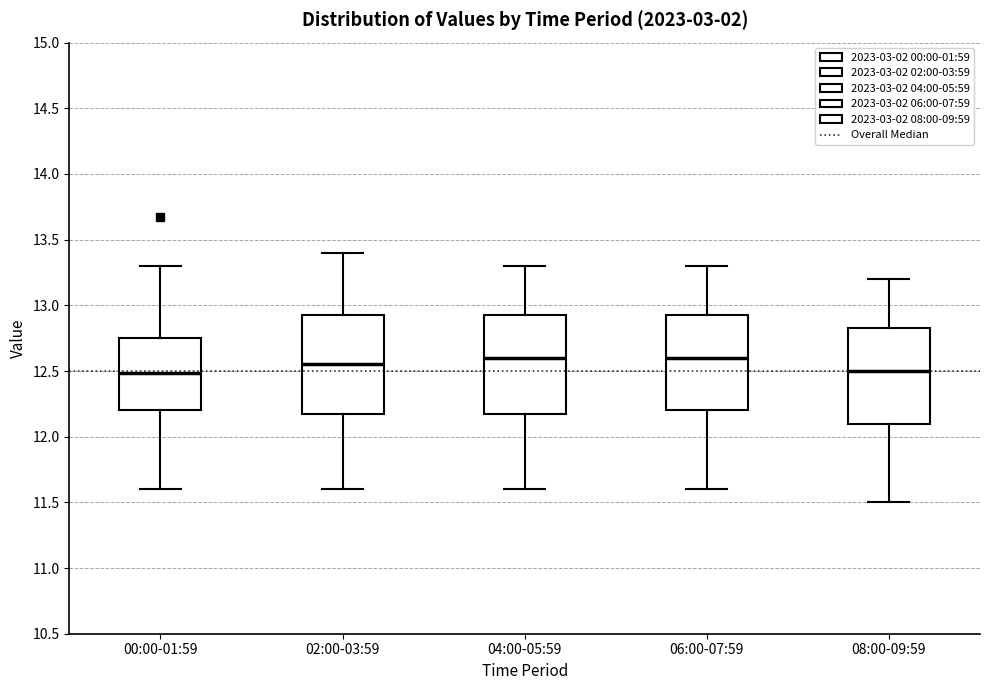

Where does the median line of the box for 06:00-07:59 sit on the y-axis? The values are not printed on the chart, so give them approximately, as read against the axis.

12.60